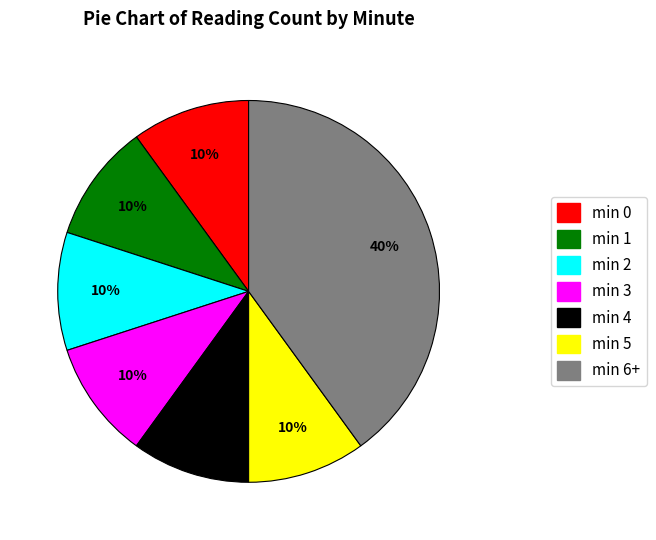

To the nearest percent, what is the difference between the largest and smallest slice percentages?

30%